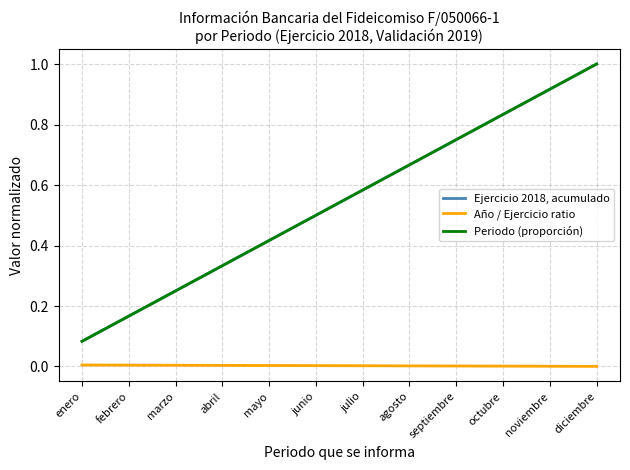

Which category has the lowest value in the Año / Ejercicio ratio series?

diciembre